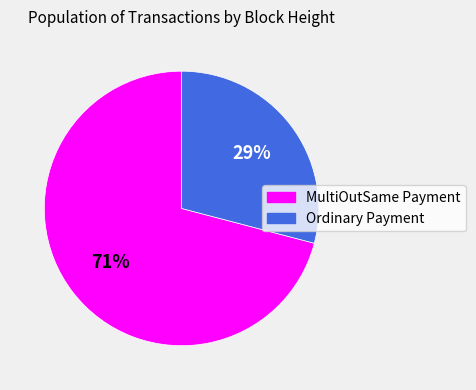

Is there any slice that represents more than half of the pie?

Yes